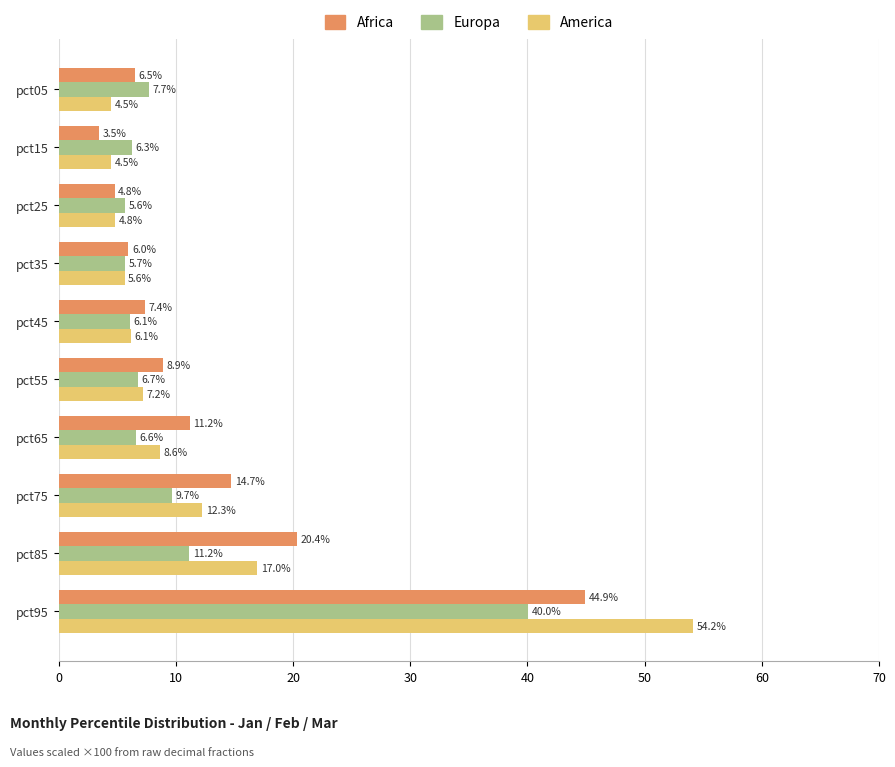

Read the Europa value at pct55.

6.7